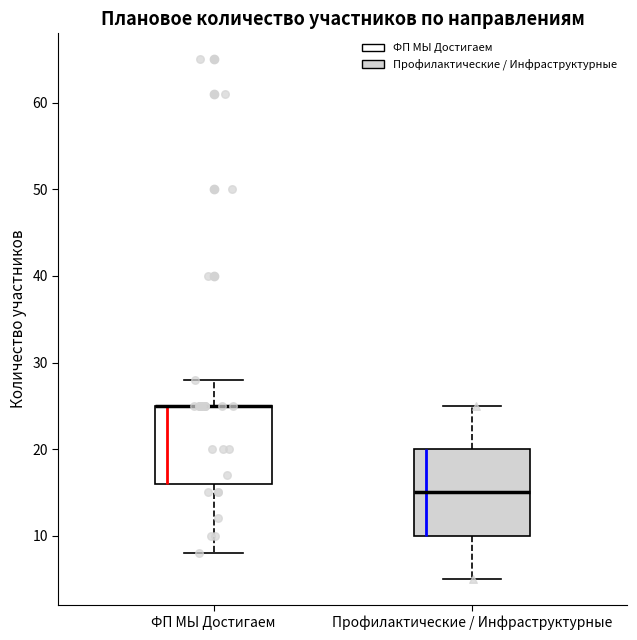

Comparing the boxes themselves (not the whiskers), which one is the tallest?

Профилактические / Инфраструктурные